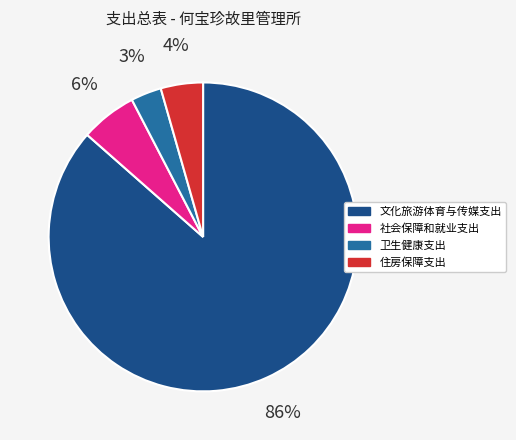

To the nearest percent, what percentage of the pie is 社会保障和就业支出?

6%